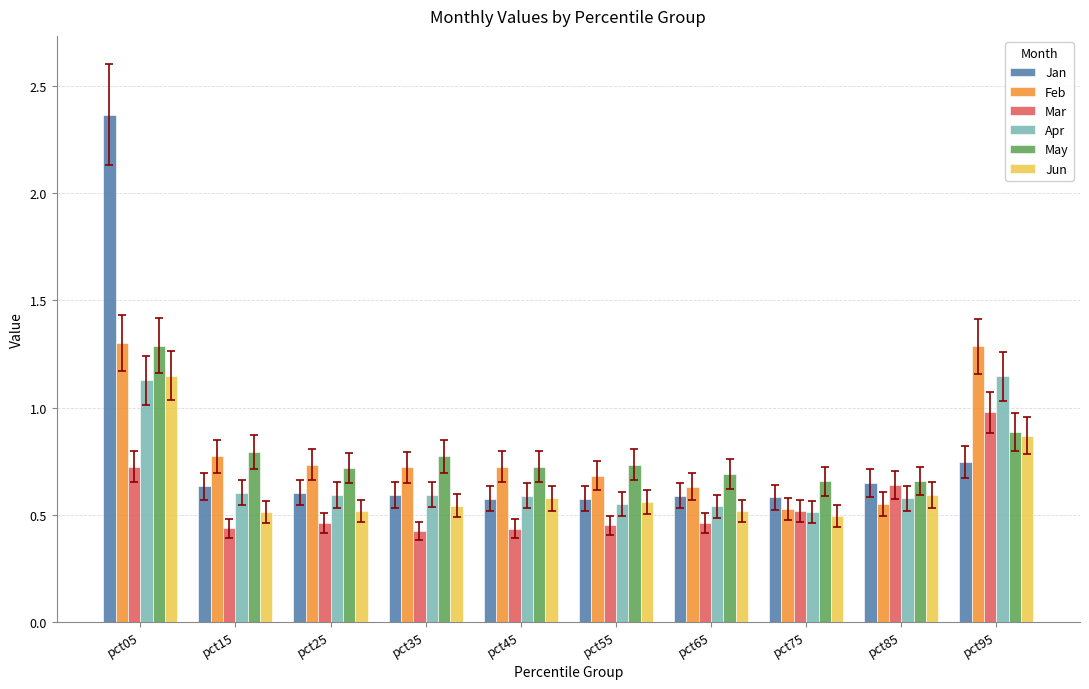

Which series has the widest spread of values?

Jan